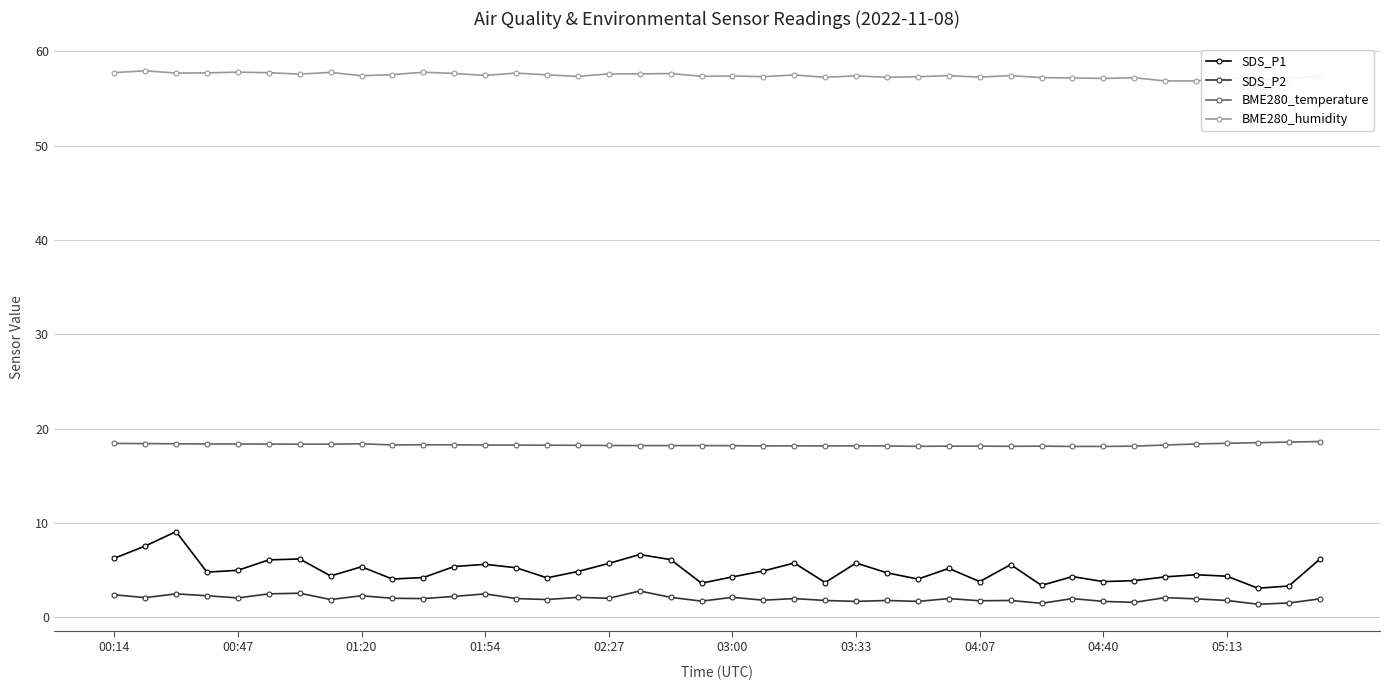

Does the chart have visible grid lines?

Yes